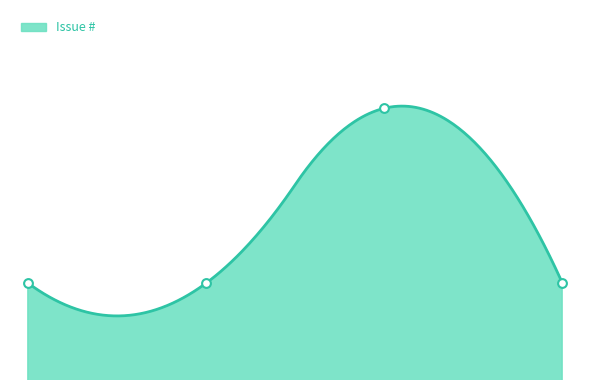

What is the ratio of the value at 2018-07-29 17:53 to the value at 2011-06-04 14:22?

0.9